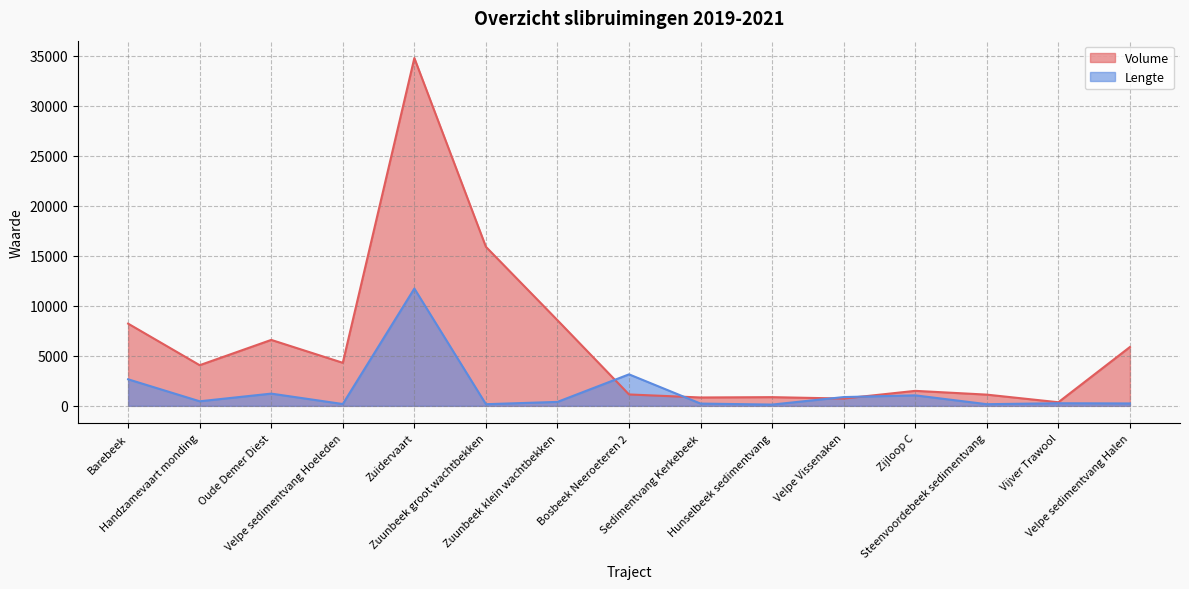

Reading left to right, transcribe all the data shown in this chart.

Volume: Barebeek=8220.0	Handzamevaart monding=4065.0	Oude Demer Diest=6594.0	Velpe sedimentvang Hoeleden=4304.0	Zuidervaart=34774.0	Zuunbeek groot wachtbekken=15902.0	Zuunbeek klein wachtbekken=8561.0	Bosbeek Neeroeteren 2=1140.0	Sedimentvang Kerkebeek=837.0	Hunselbeek sedimentvang=870.0	Velpe Vissenaken=730.0	Zijloop C=1500.0	Steenvoordebeek sedimentvang=1122.0	Vijver Trawool=360.0	Velpe sedimentvang Halen=5882.0
Lengte: Barebeek=2653.9	Handzamevaart monding=456.6	Oude Demer Diest=1223.7	Velpe sedimentvang Hoeleden=182.0	Zuidervaart=11728.8	Zuunbeek groot wachtbekken=165.7	Zuunbeek klein wachtbekken=395.1	Bosbeek Neeroeteren 2=3150.0	Sedimentvang Kerkebeek=226.5	Hunselbeek sedimentvang=127.5	Velpe Vissenaken=878.0	Zijloop C=1049.5	Steenvoordebeek sedimentvang=166.1	Vijver Trawool=261.2	Velpe sedimentvang Halen=240.0